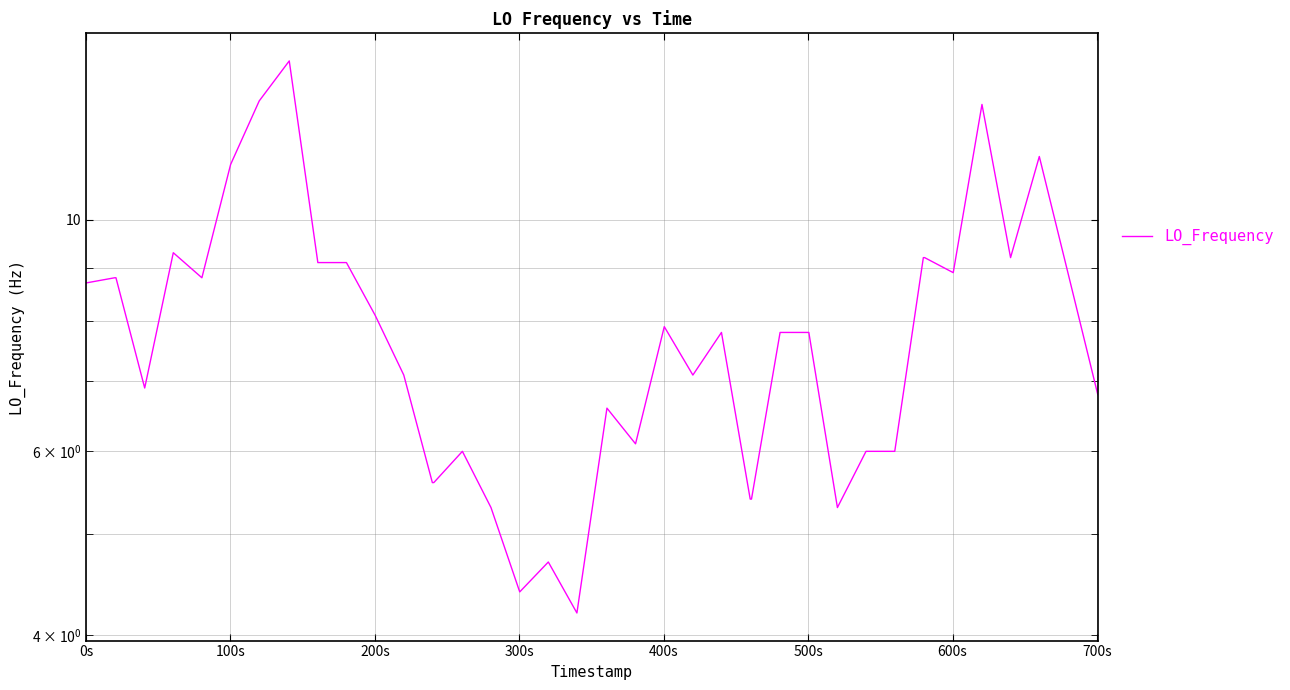

What is the difference between the second highest and minimum values?

8.8